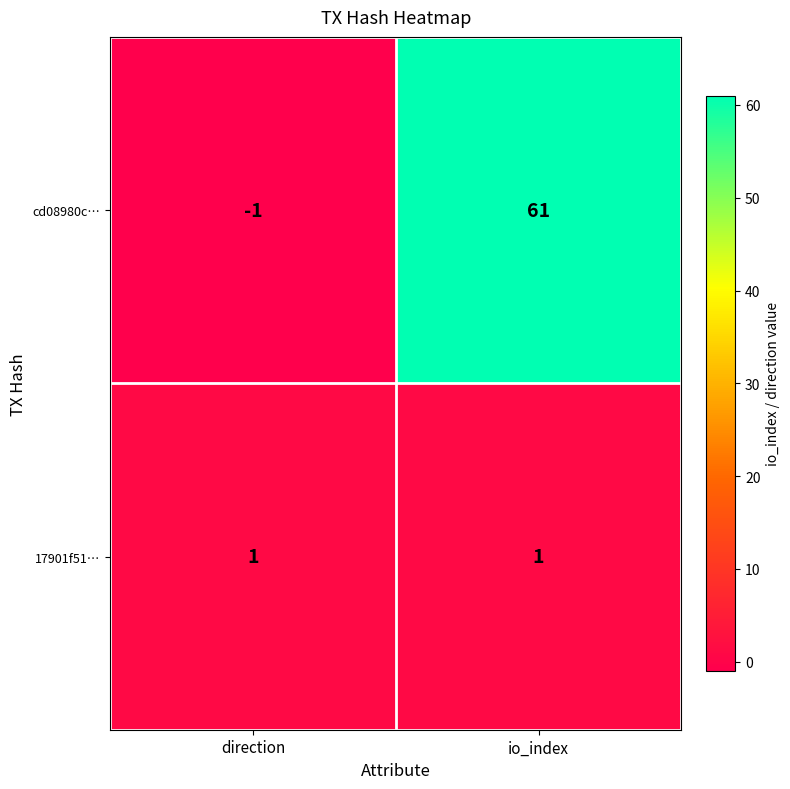

What is the average value of the cd08980c… series?

30